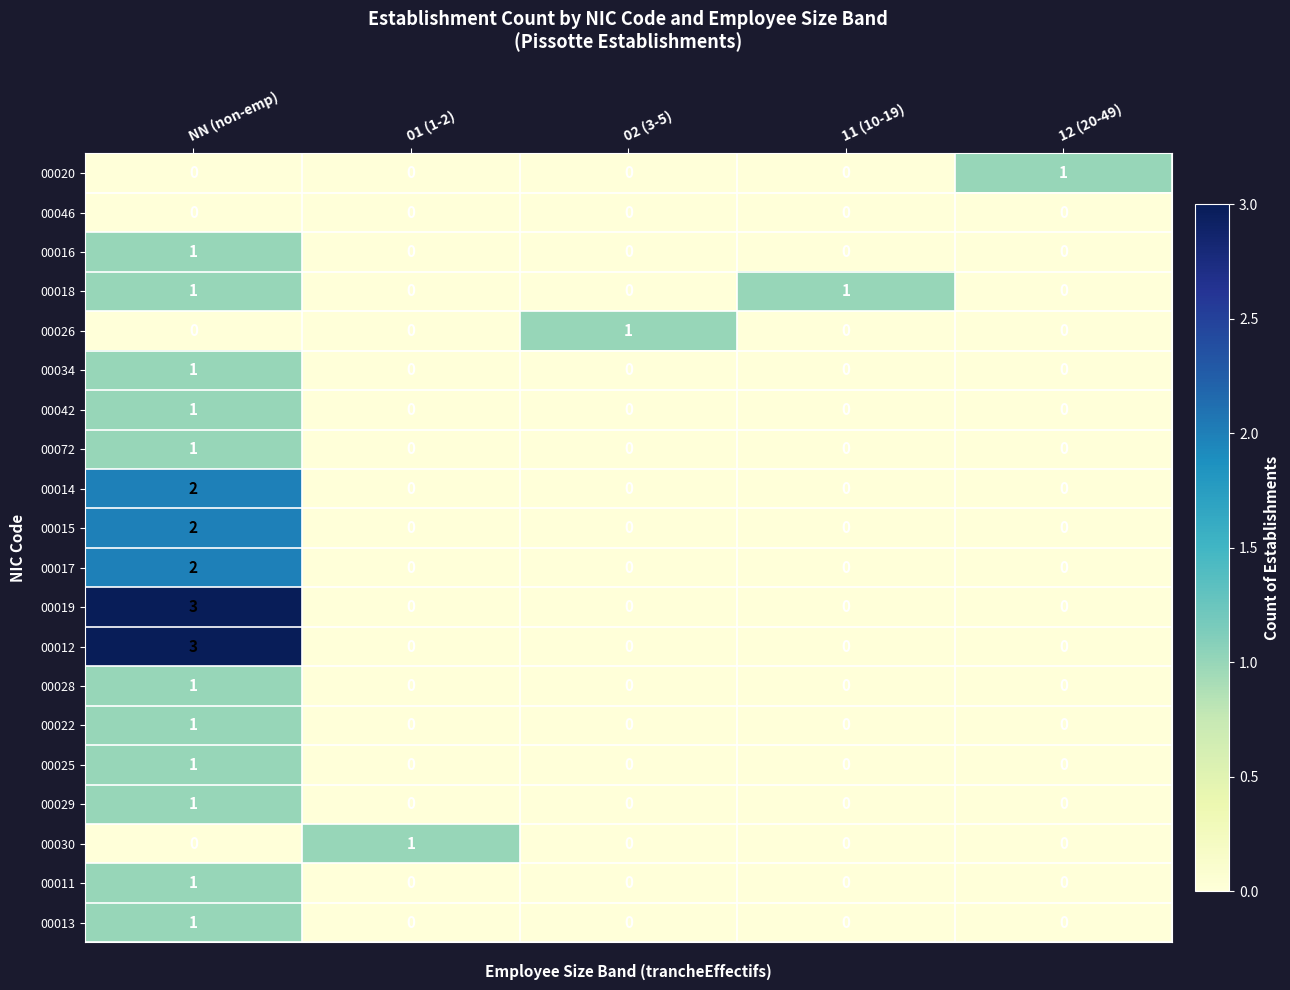

What is the sum of all 00019 values?

3